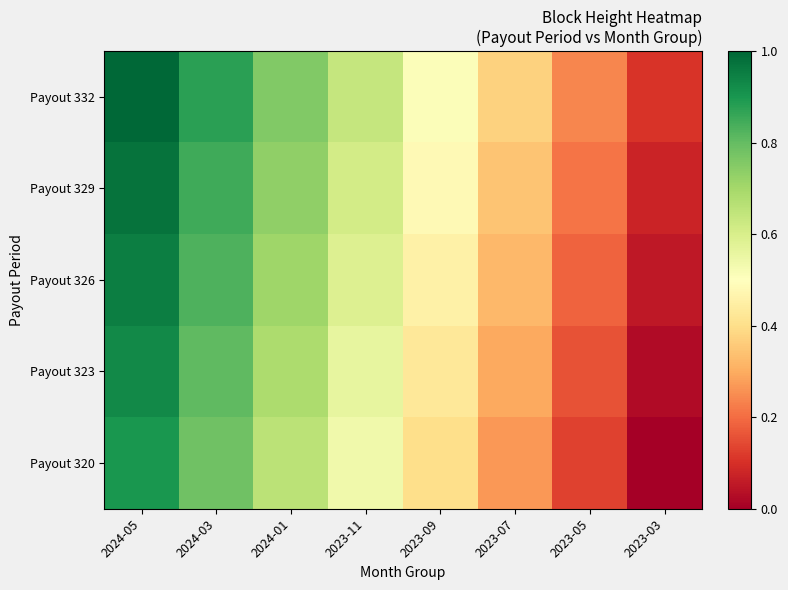

Reading left to right, what are all the values shown in this chart?

Payout 332: 2024-05=1.0	2024-03=0.9	2024-01=0.8	2023-11=0.6	2023-09=0.5	2023-07=0.4	2023-05=0.2	2023-03=0.1
Payout 329: 2024-05=1.0	2024-03=0.9	2024-01=0.7	2023-11=0.6	2023-09=0.5	2023-07=0.3	2023-05=0.2	2023-03=0.1
Payout 326: 2024-05=0.9	2024-03=0.8	2024-01=0.7	2023-11=0.6	2023-09=0.5	2023-07=0.3	2023-05=0.2	2023-03=0.1
Payout 323: 2024-05=0.9	2024-03=0.8	2024-01=0.7	2023-11=0.6	2023-09=0.4	2023-07=0.3	2023-05=0.2	2023-03=0.0
Payout 320: 2024-05=0.9	2024-03=0.8	2024-01=0.7	2023-11=0.5	2023-09=0.4	2023-07=0.3	2023-05=0.1	2023-03=0.0